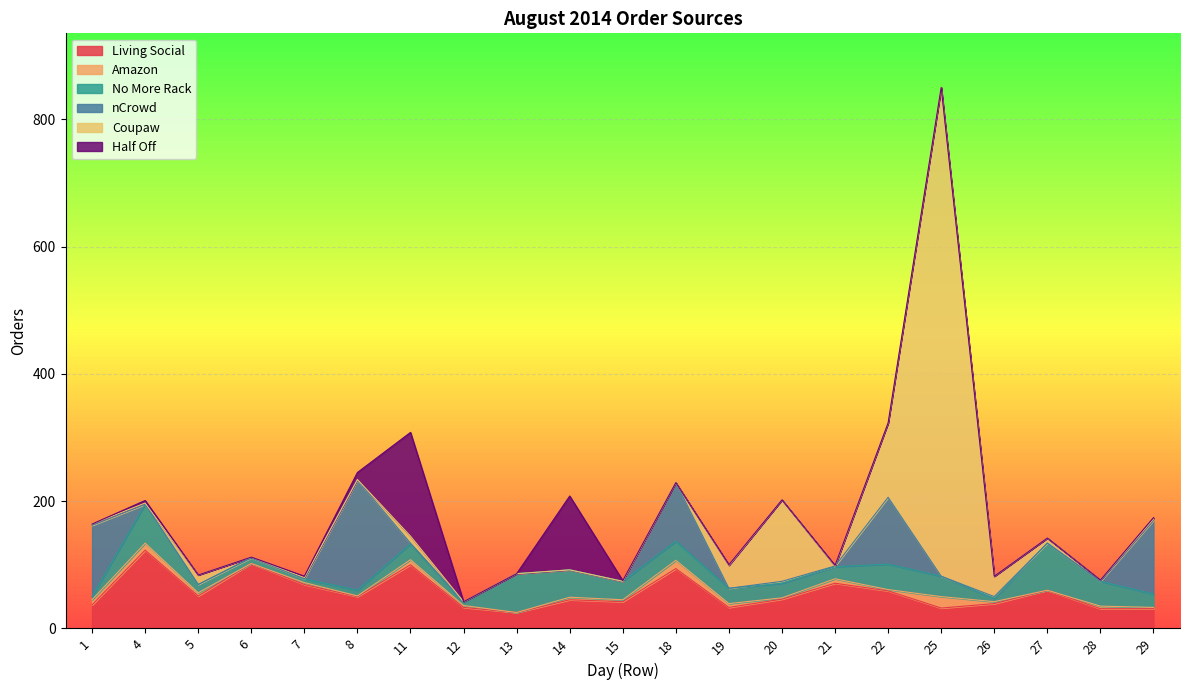

How many intersections are there between Coupaw and Living Social?

4